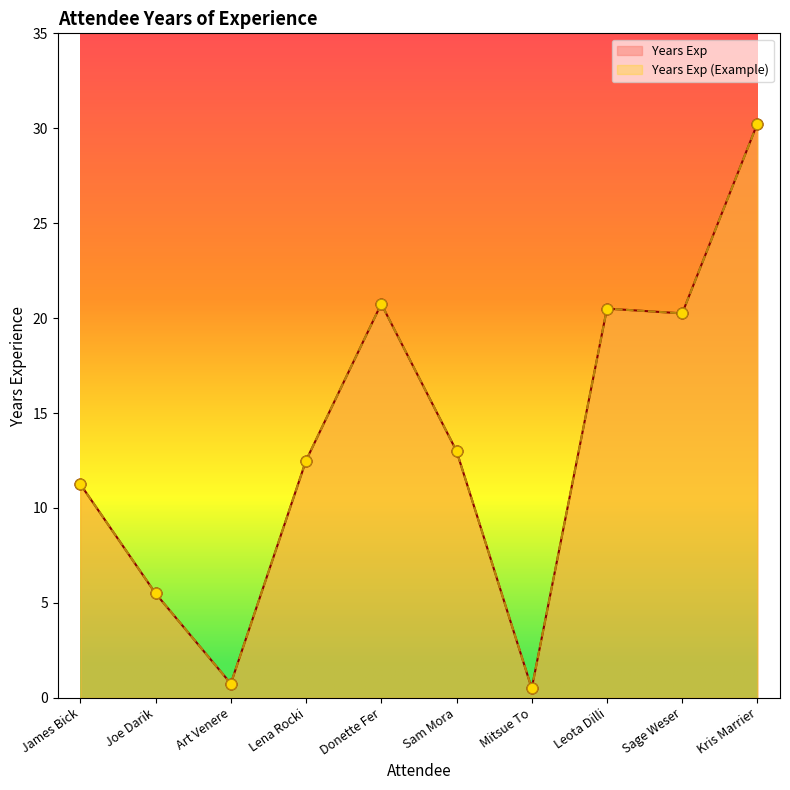

Which series contains the highest Y value?

Years Exp